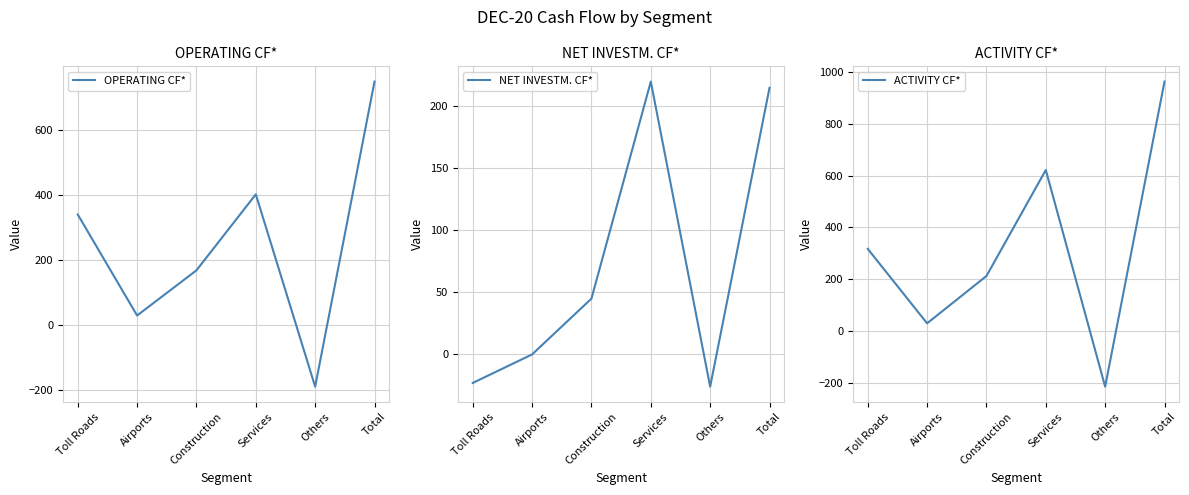

Does the chart have visible grid lines?

Yes